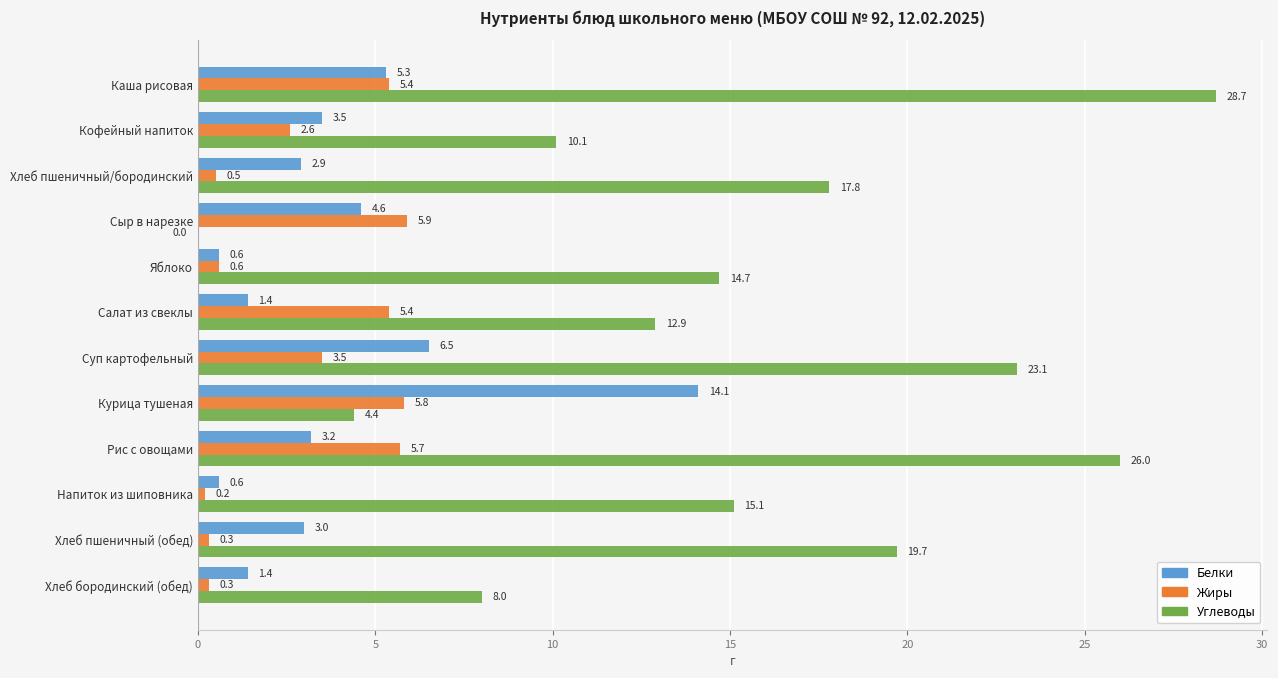

Which series has the largest total across all categories?

Углеводы